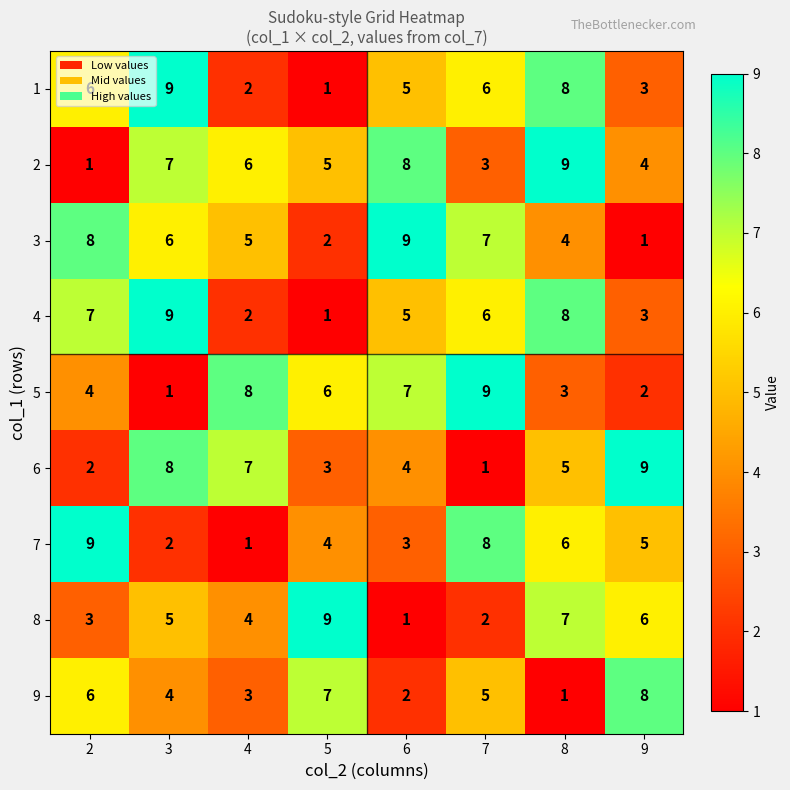

At how many categories does at least one series exceed 1?

8